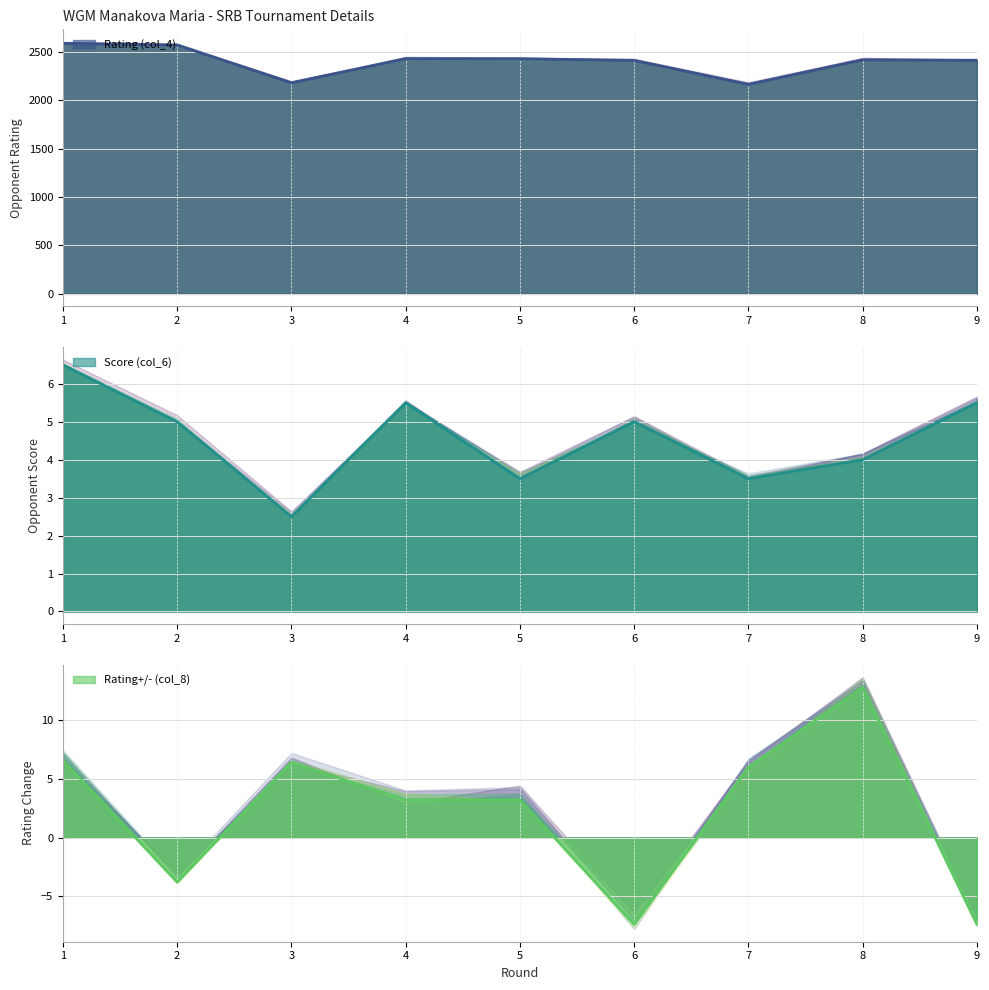

Where is the first local maximum for Rating+/- (col_8)?

3